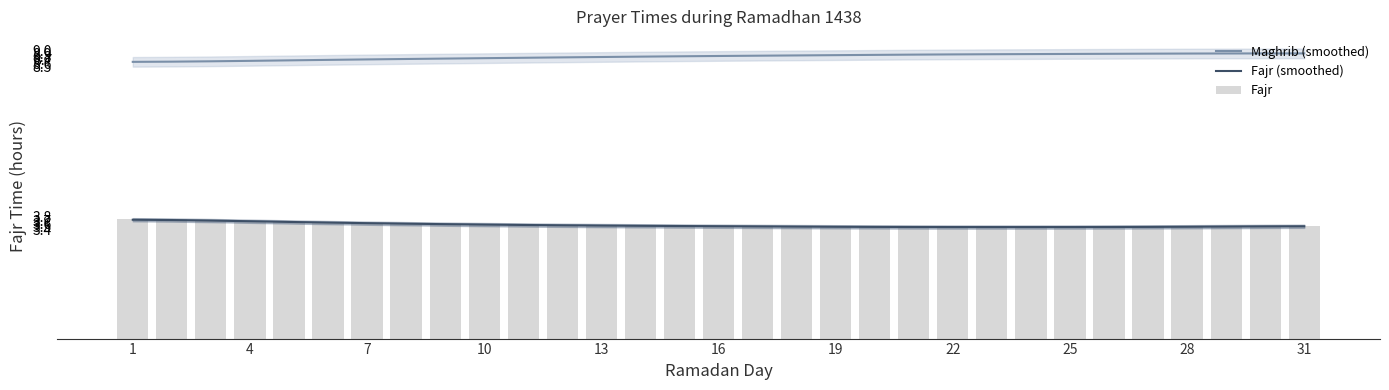

What is the sum of the Fajr (smoothed) values at 25 and 4?

7.3